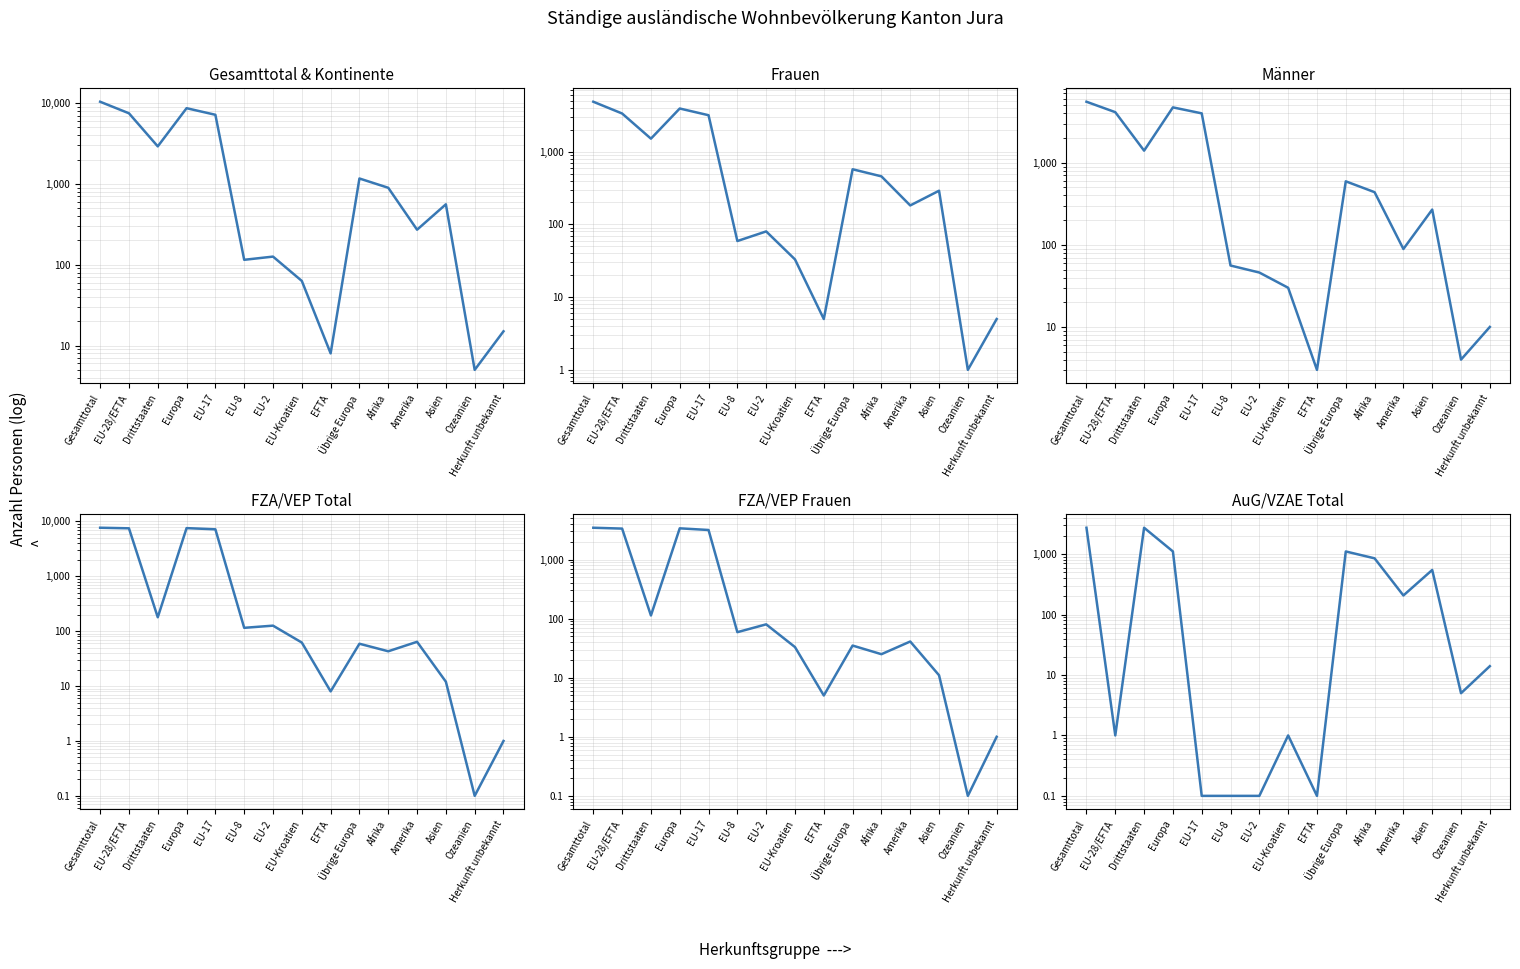

Rank the series by their maximum value, from highest to lowest.

Total, FZA Total, Männer, Frauen, FZA Frauen, AuG Total